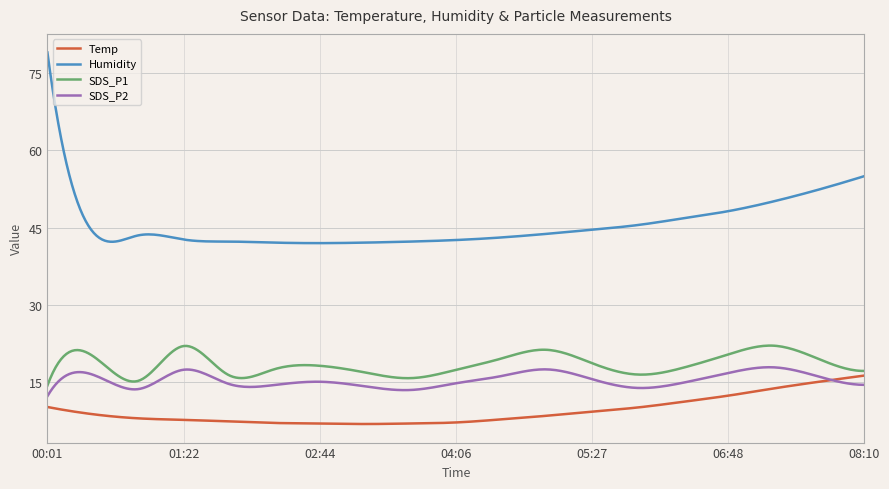

What is the highest value of the Humidity series?

79.0